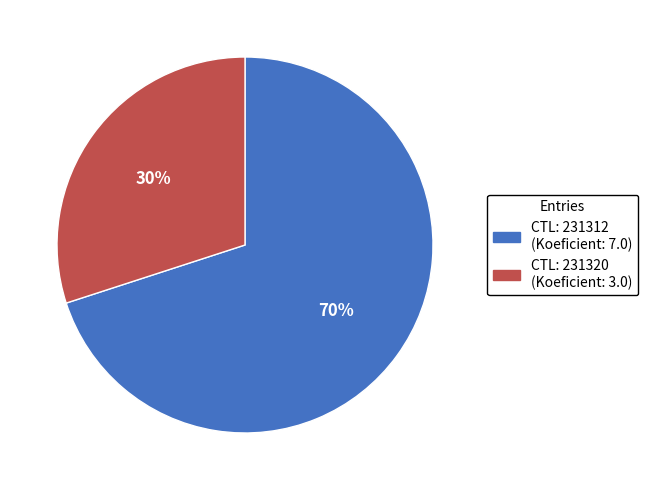

To the nearest percent, what is the difference between the largest and smallest slice percentages?

40%